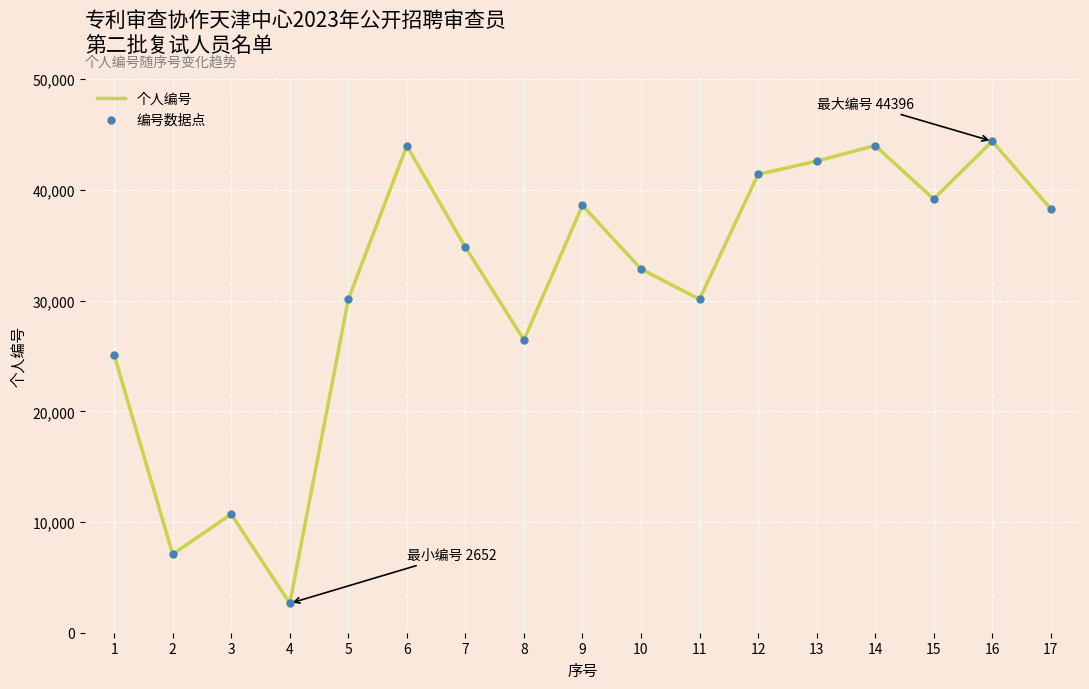

Which has a higher value, 6 or 2?

6